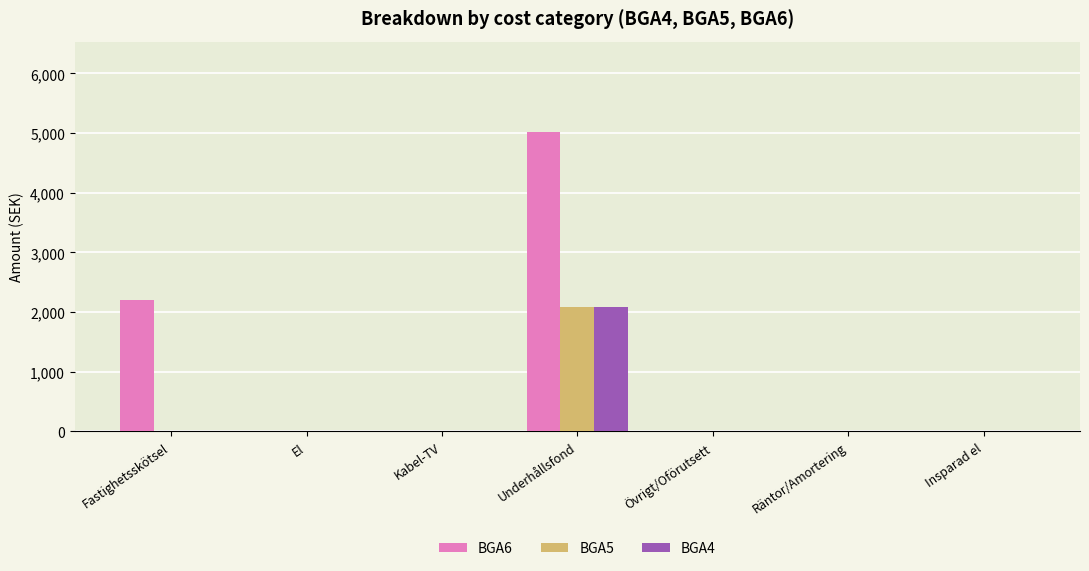

How many distinct data groups are displayed?

3